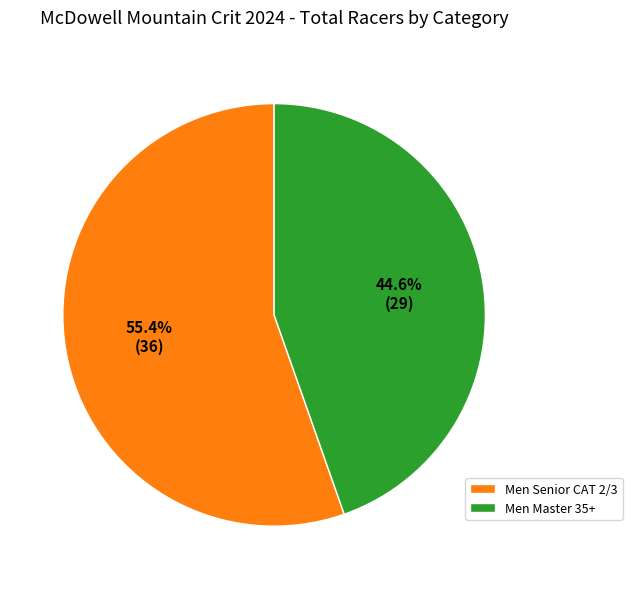

How many segments does this pie chart have?

2